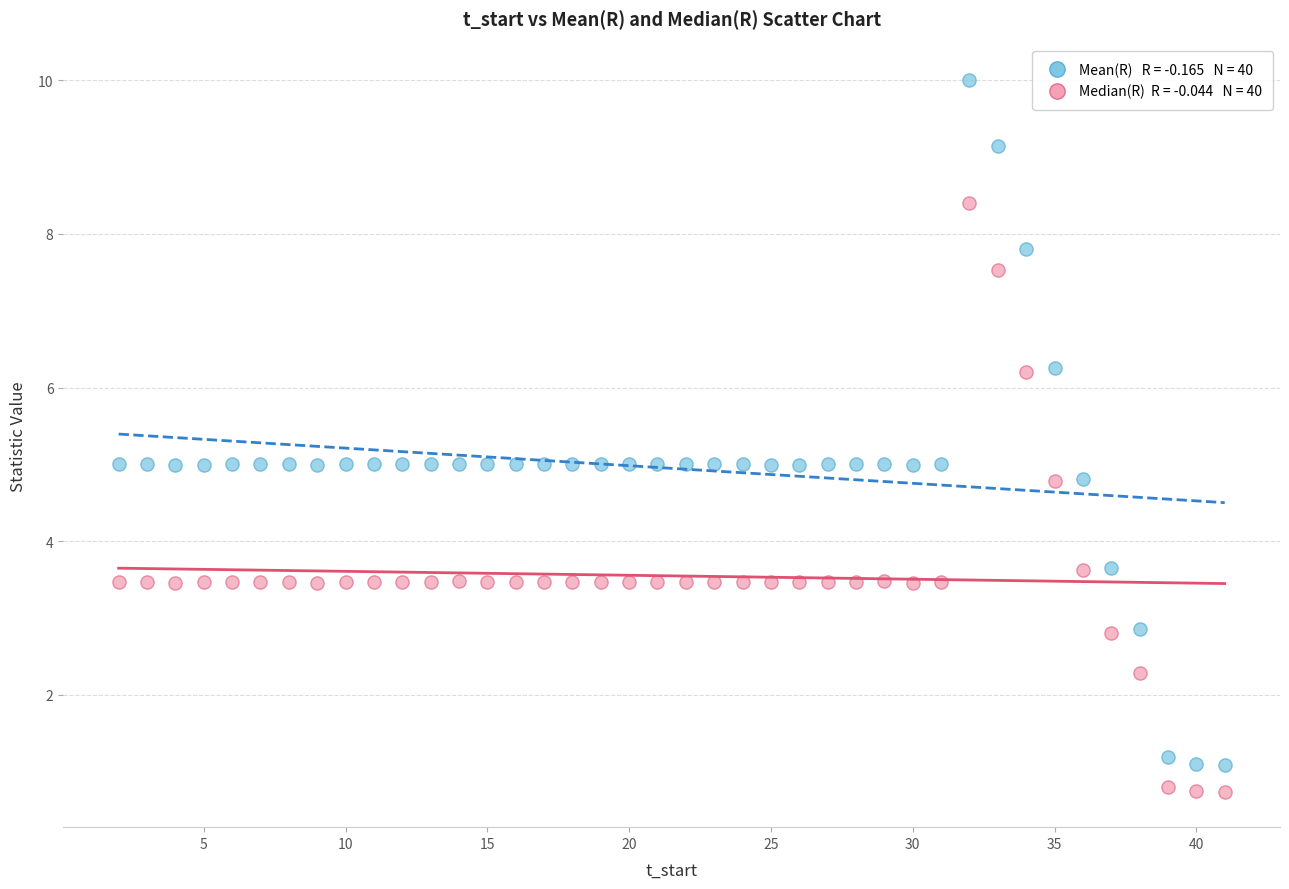

Across all data points, what is the range of Y values (max minus min)?

9.3